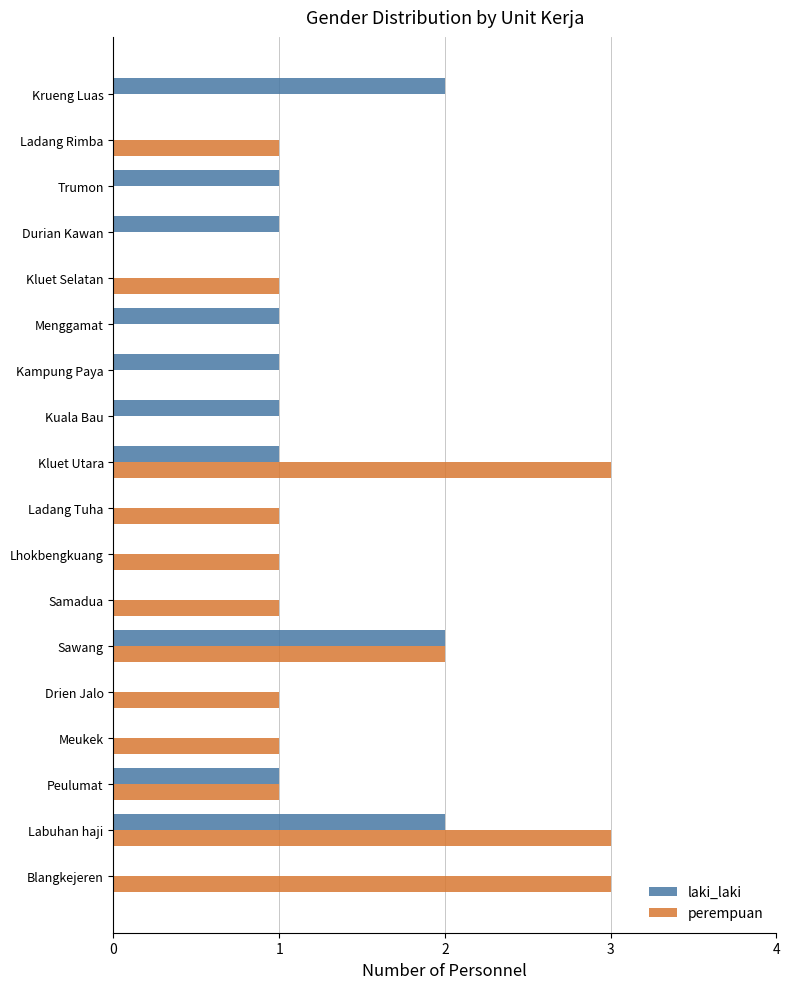

What is the highest value of the perempuan series?

3